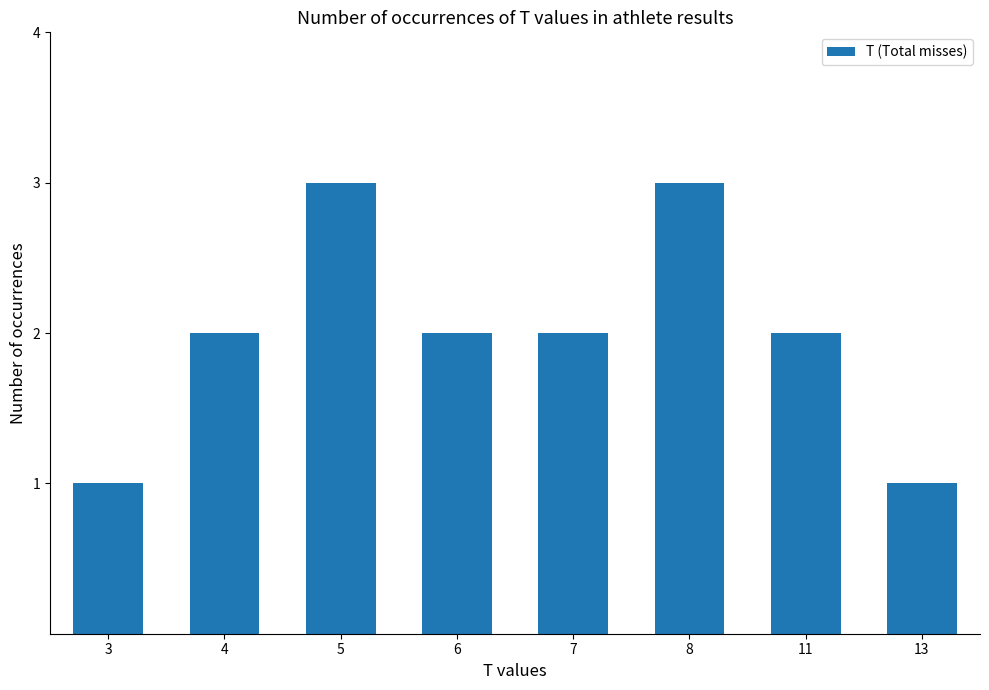

What is the sum of all values?

16